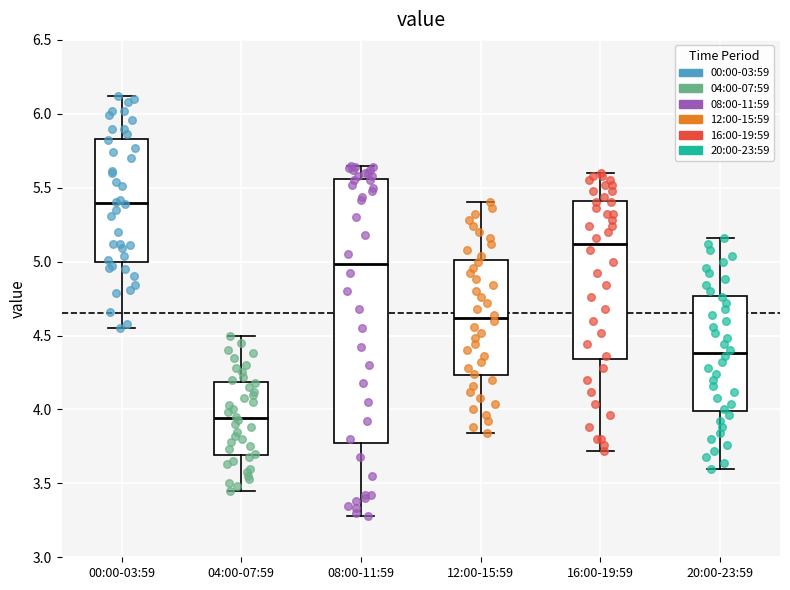

Which box's median line is the lowest?

04:00-07:59